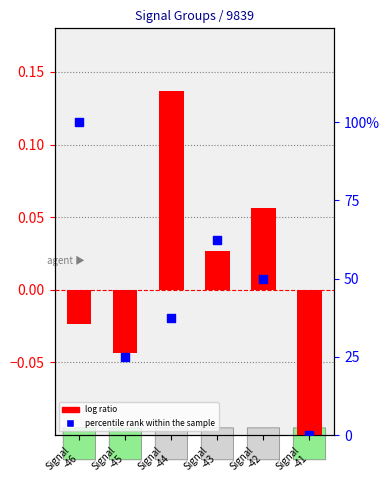

What are all the series names shown in the legend?

log ratio, percentile rank within the sample